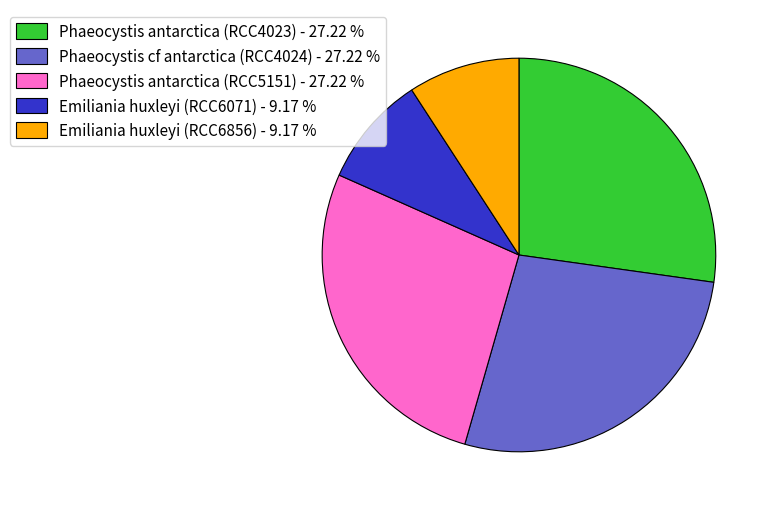

Does any single category account for the majority?

No